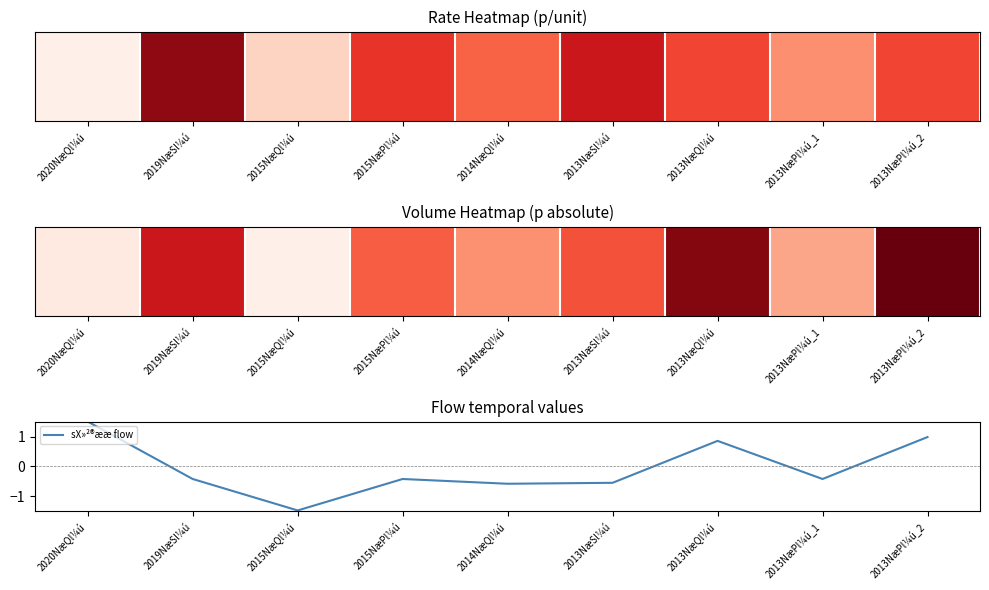

At which label does the data first exceed 0?

2020NæQl¼ú